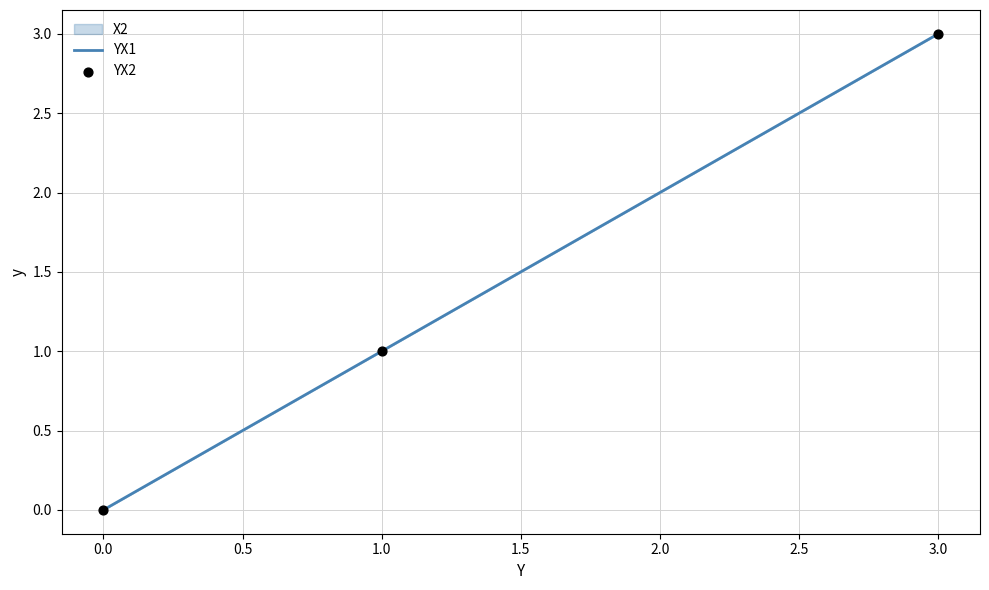

At how many categories does at least one series exceed 1?

1